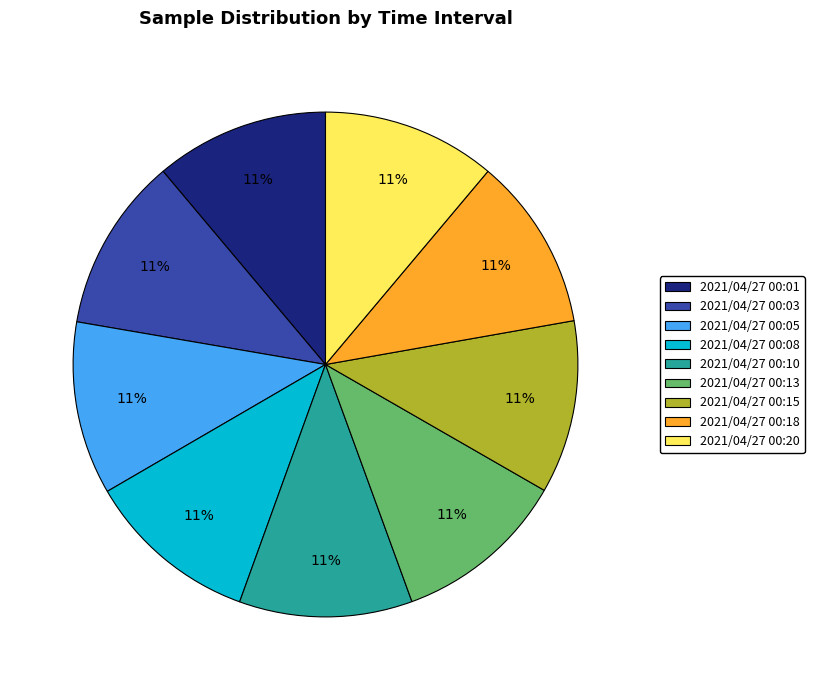

Combined, do 2021/04/27 00:01 and 2021/04/27 00:20 account for over 50%?

No